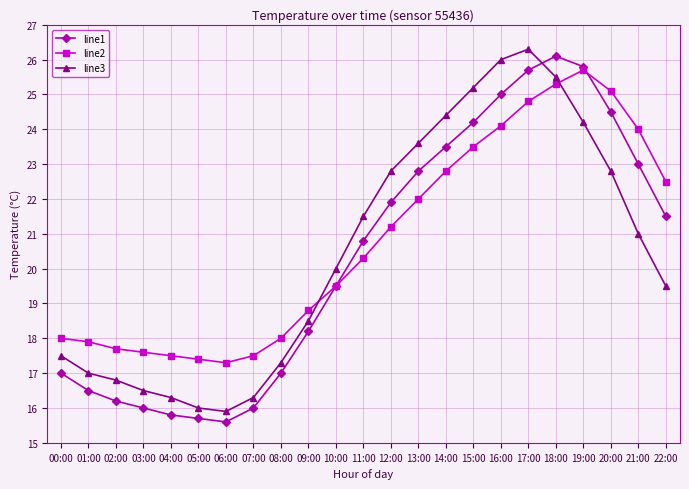

Reading right to left, what are all the values shown in this chart?

line1: 22:00=21.5	21:00=23.0	20:00=24.5	19:00=25.8	18:00=26.1	17:00=25.7	16:00=25.0	15:00=24.2	14:00=23.5	13:00=22.8	12:00=21.9	11:00=20.8	10:00=19.5	09:00=18.2	08:00=17.0	07:00=16.0	06:00=15.6	05:00=15.7	04:00=15.8	03:00=16.0	02:00=16.2	01:00=16.5	00:00=17.0
line2: 22:00=22.5	21:00=24.0	20:00=25.1	19:00=25.7	18:00=25.3	17:00=24.8	16:00=24.1	15:00=23.5	14:00=22.8	13:00=22.0	12:00=21.2	11:00=20.3	10:00=19.5	09:00=18.8	08:00=18.0	07:00=17.5	06:00=17.3	05:00=17.4	04:00=17.5	03:00=17.6	02:00=17.7	01:00=17.9	00:00=18.0
line3: 22:00=19.5	21:00=21.0	20:00=22.8	19:00=24.2	18:00=25.5	17:00=26.3	16:00=26.0	15:00=25.2	14:00=24.4	13:00=23.6	12:00=22.8	11:00=21.5	10:00=20.0	09:00=18.5	08:00=17.3	07:00=16.3	06:00=15.9	05:00=16.0	04:00=16.3	03:00=16.5	02:00=16.8	01:00=17.0	00:00=17.5